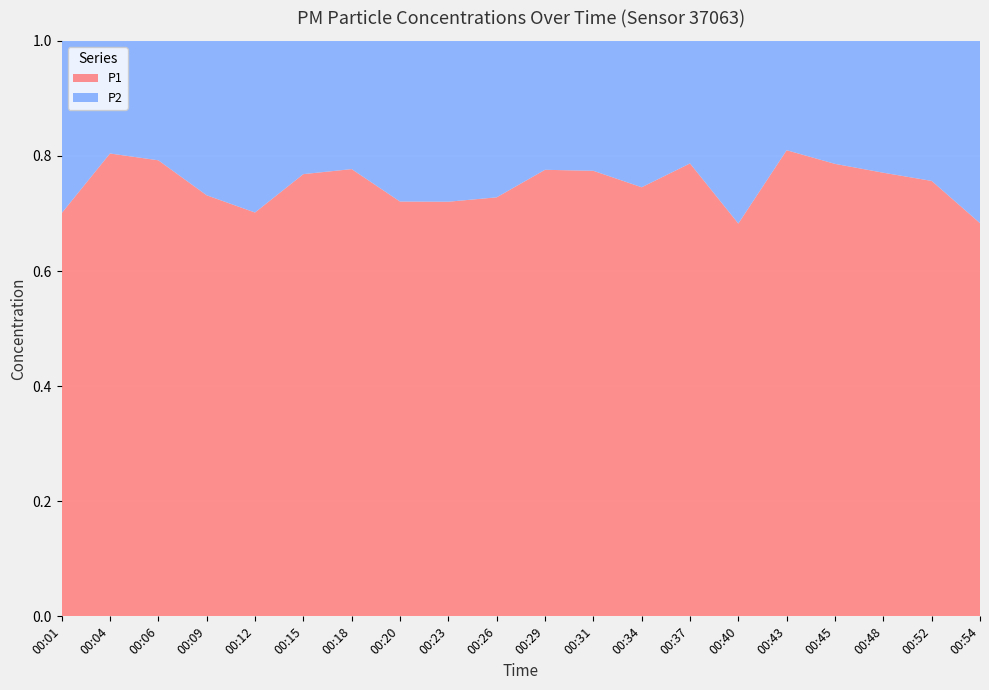

Reading left to right, extract all data points from this chart.

P1: 4.8	10.1	8.0	6.6	6.4	7.3	5.9	5.7	5.8	4.8	6.7	8.2	5.1	8.1	3.7	9.2	6.1	5.7	6.5	4.5
P2: 2.0	2.5	2.1	2.4	2.7	2.2	1.7	2.2	2.2	1.8	1.9	2.4	1.8	2.2	1.7	2.2	1.6	1.7	2.1	2.1